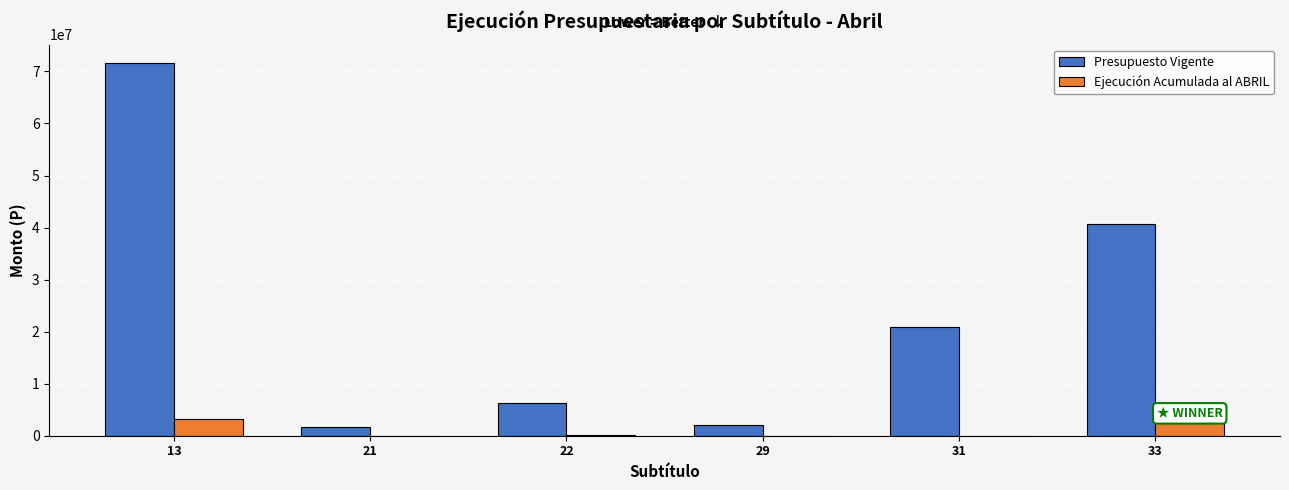

What is the sum of all Ejecución Acumulada al ABRIL values?

6157694